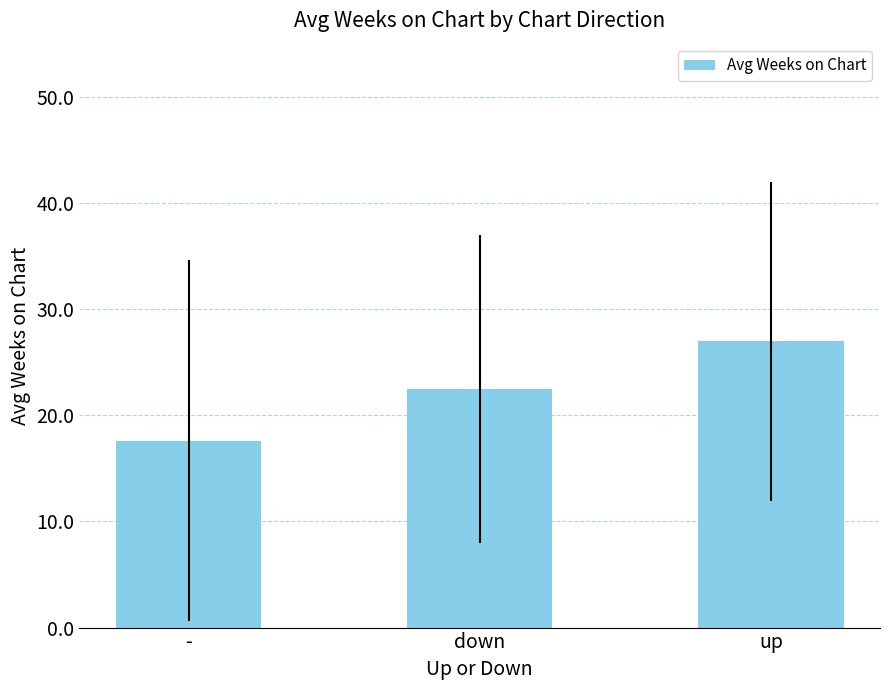

At which label does the data first exceed 22?

down